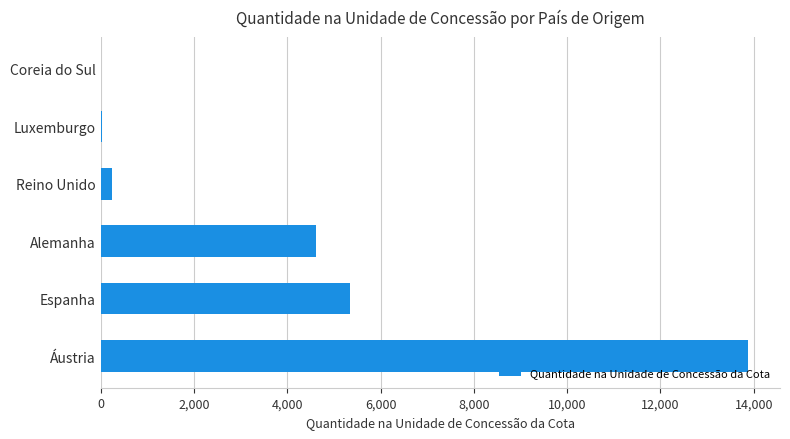

What is the sum of all values?

24112.2